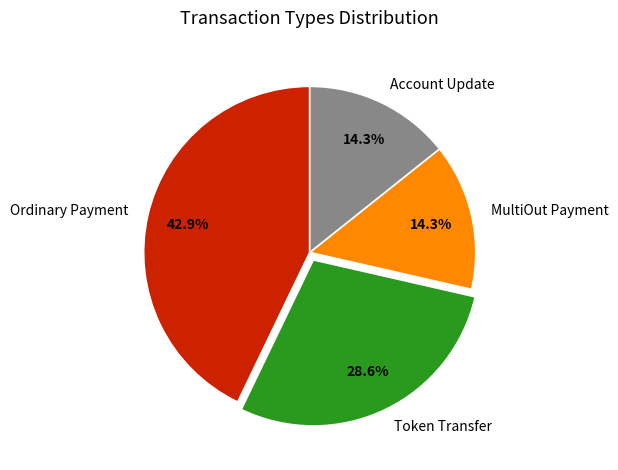

What is the ratio of the value at Token Transfer to the value at MultiOut Payment?

2.0